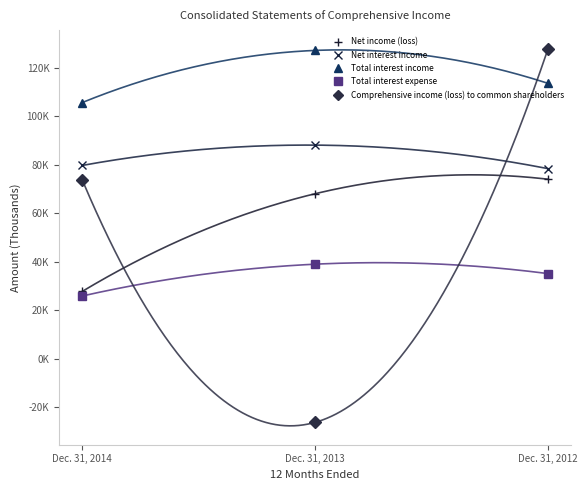

What is the total value across all series at Dec. 31, 2012?

428910